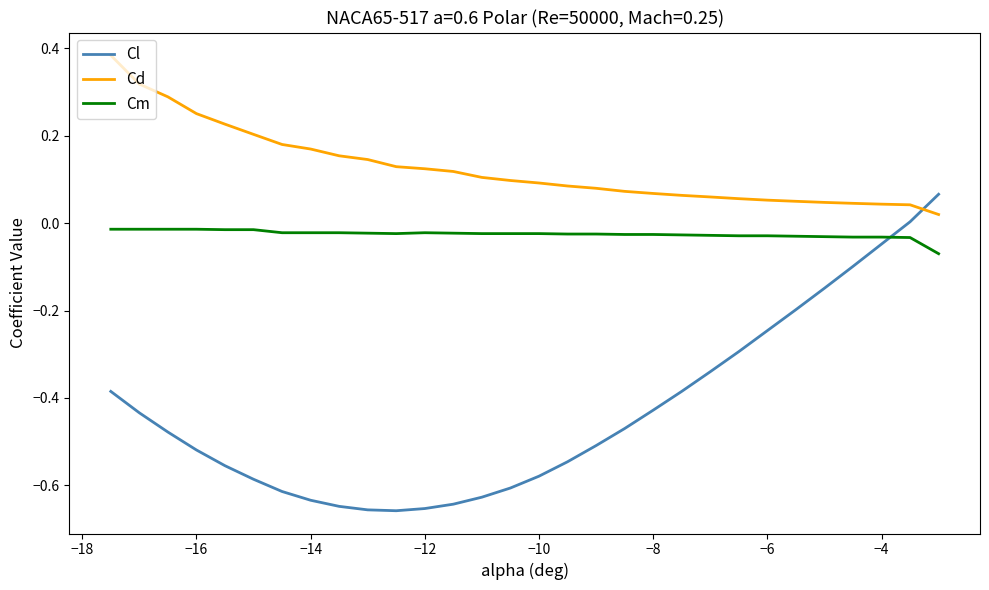

Which series has the largest total across all categories?

Cd